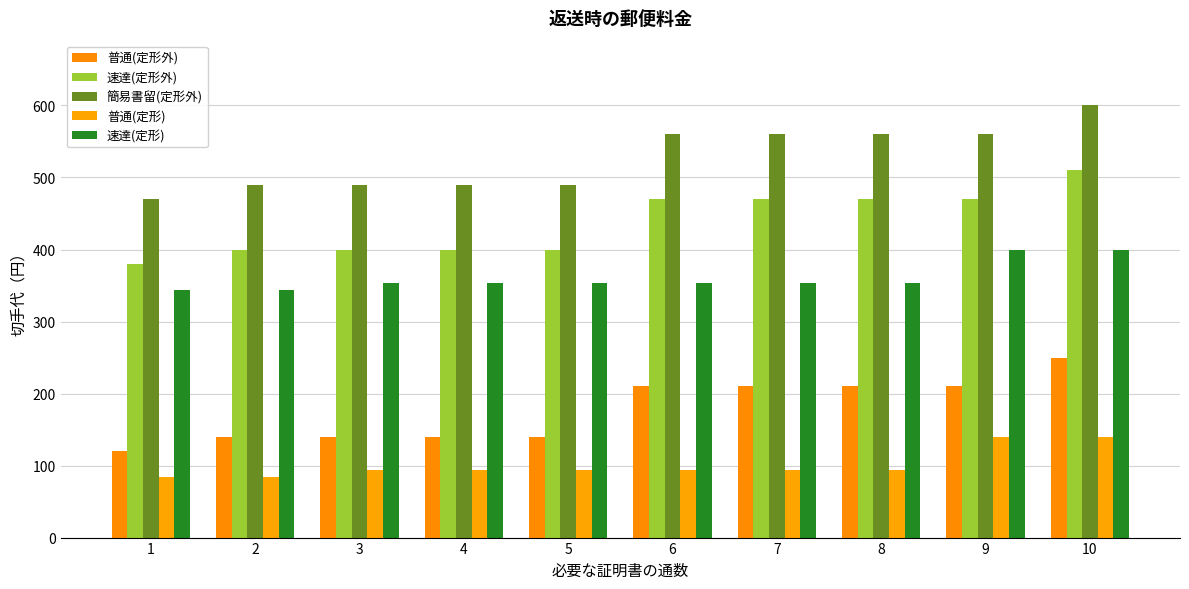

Read the 普通(定形外) value at 1, to the nearest 10.

120